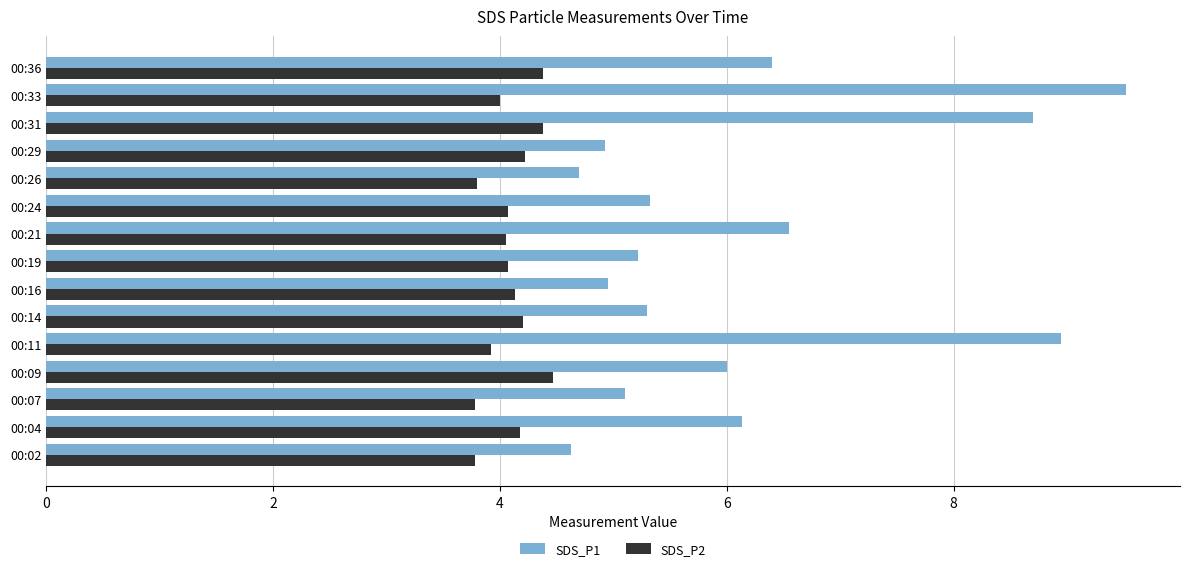

Is the value of SDS_P2 at 00:19 greater than the value of SDS_P1 at 00:33?

No